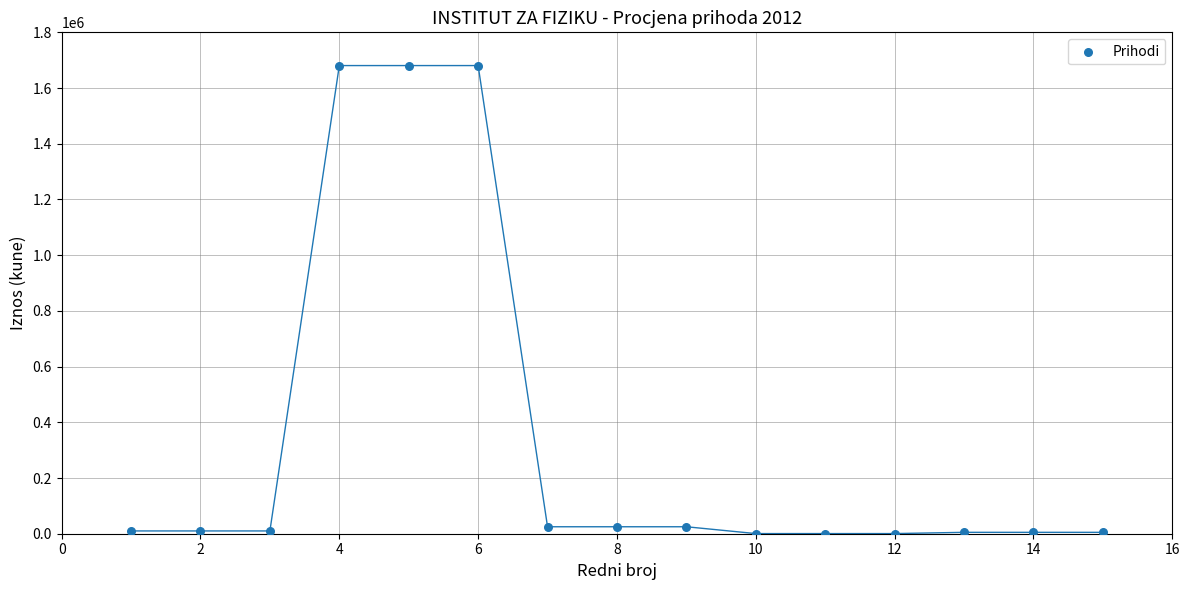

What is the range of X values (max minus min)?

14